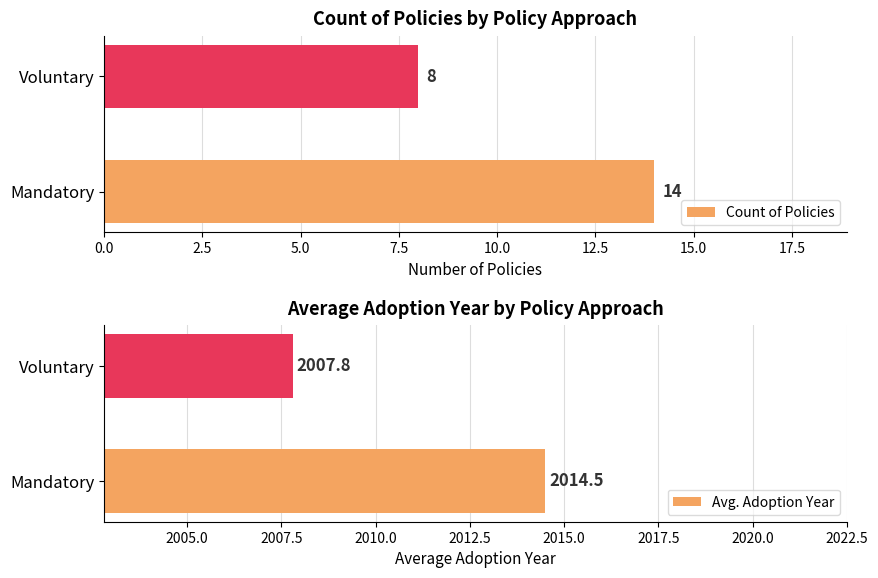

What is the difference between the maximum and minimum values in the Count of Policies series?

6